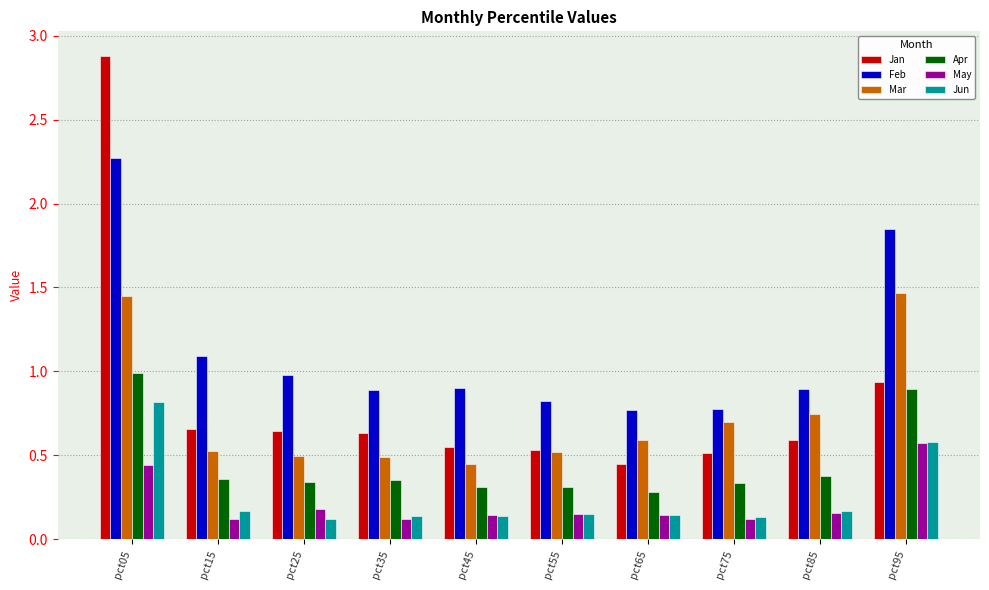

The Jun series shows 0.2 at pct15. True or false?

True